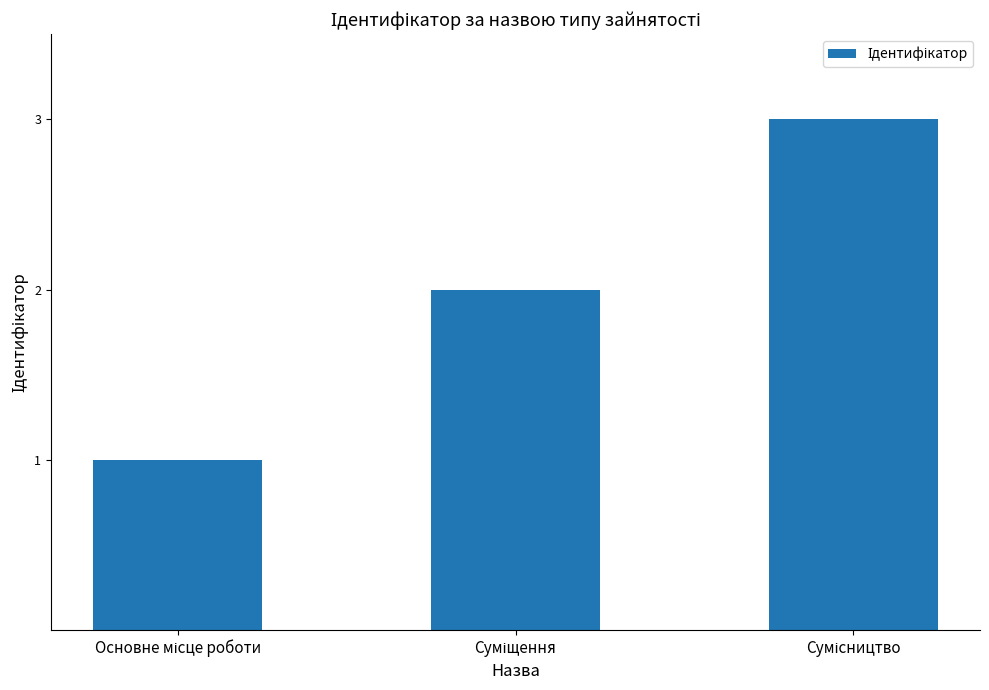

What is the greatest value displayed?

3